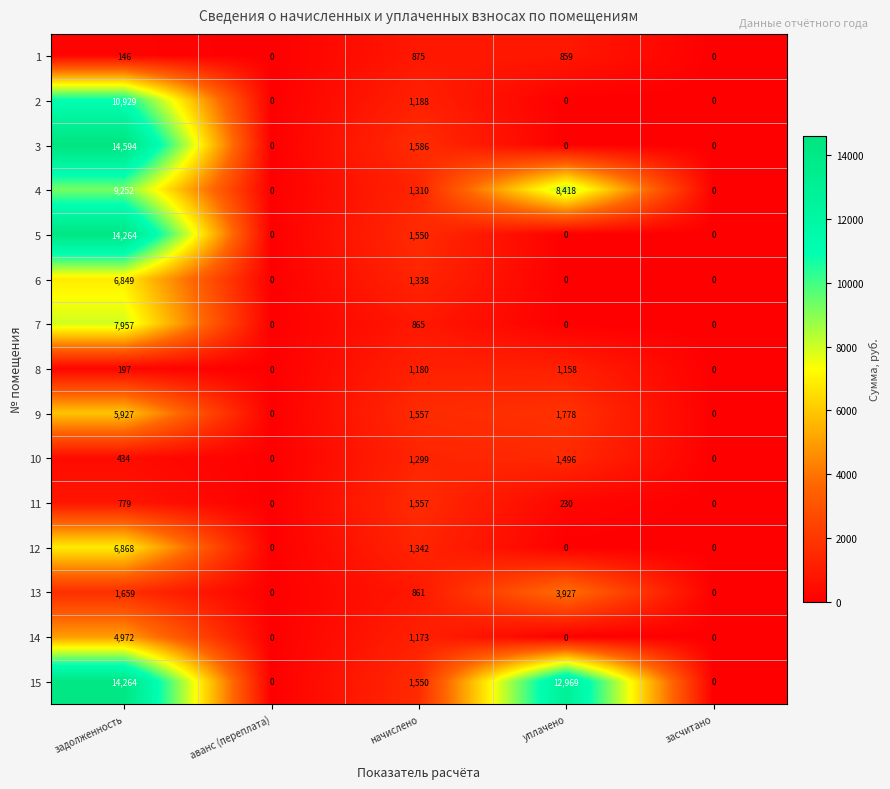

Count the number of data series in this chart.

15